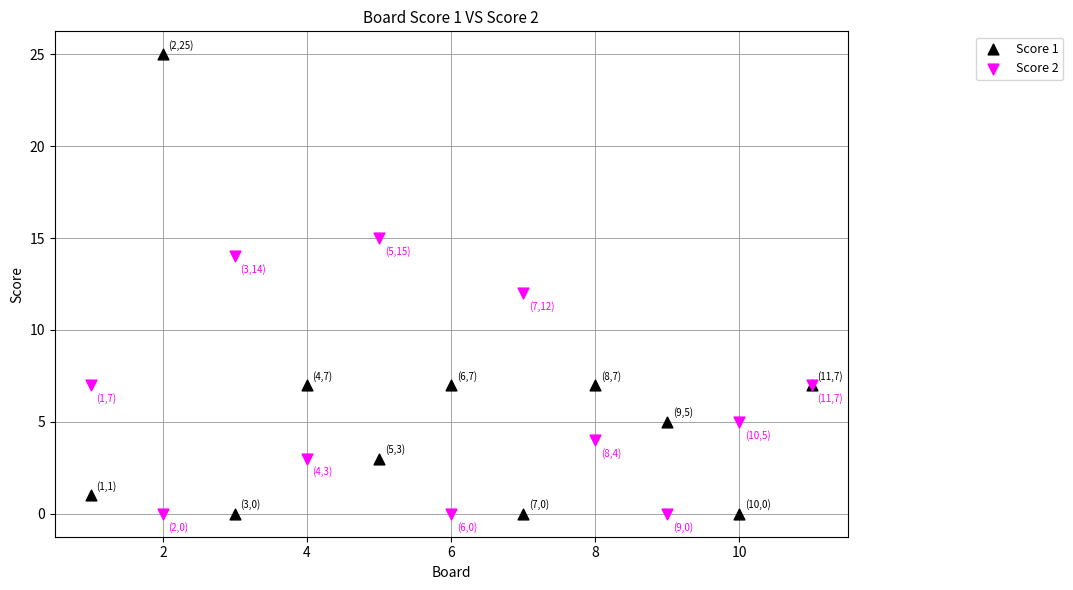

What are all the series names shown in the legend?

Score 1, Score 2